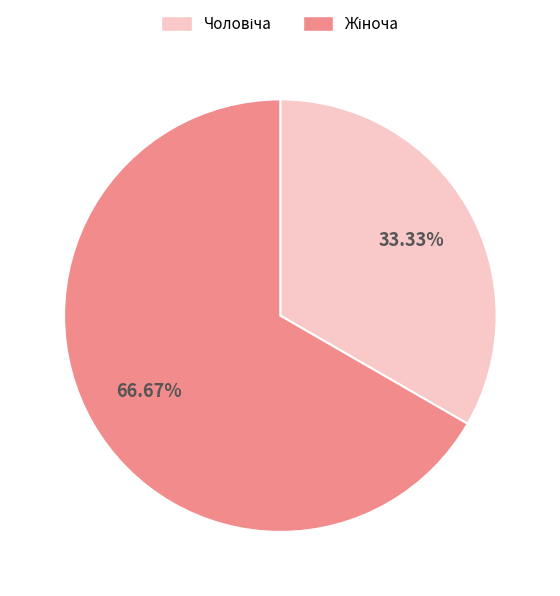

Is there any slice that represents more than half of the pie?

Yes